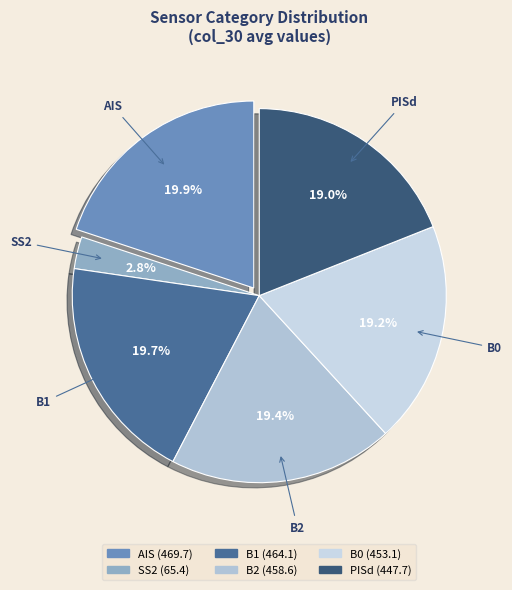

Is it true that B1 is 10% of the pie?

False